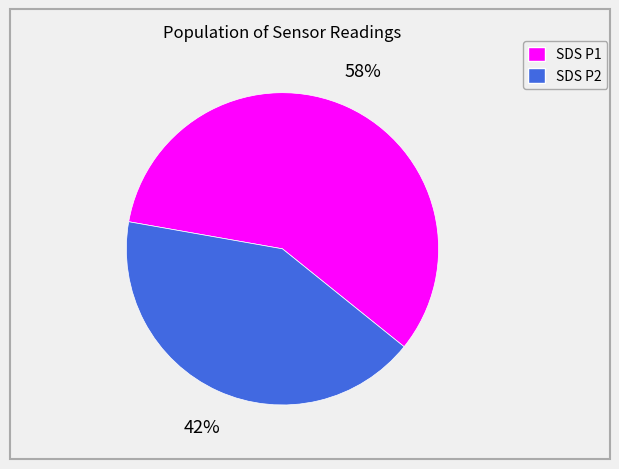

Is there a majority slice in this chart?

Yes